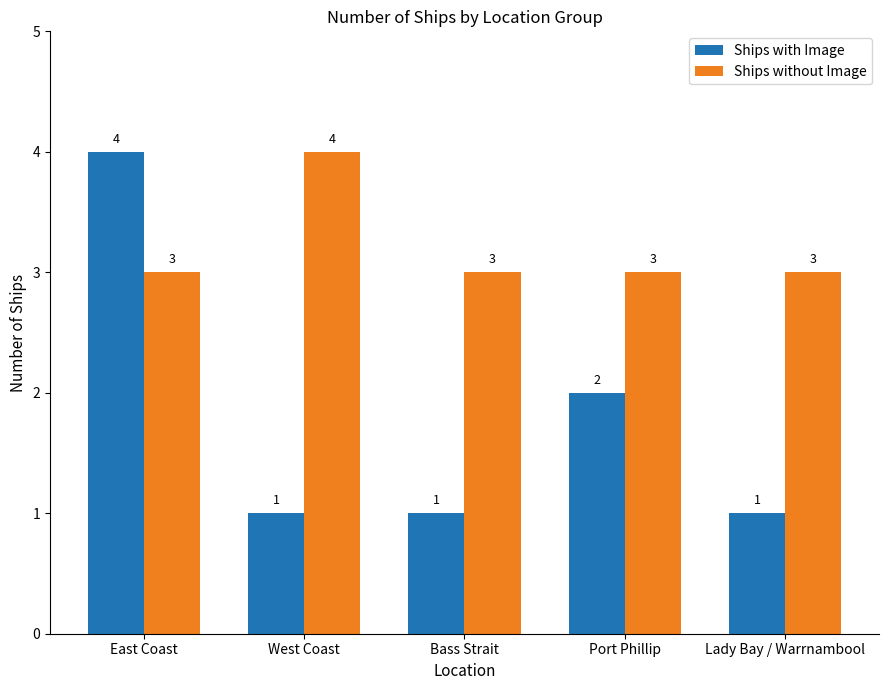

The Ships without Image series shows 7 at West Coast. True or false?

False